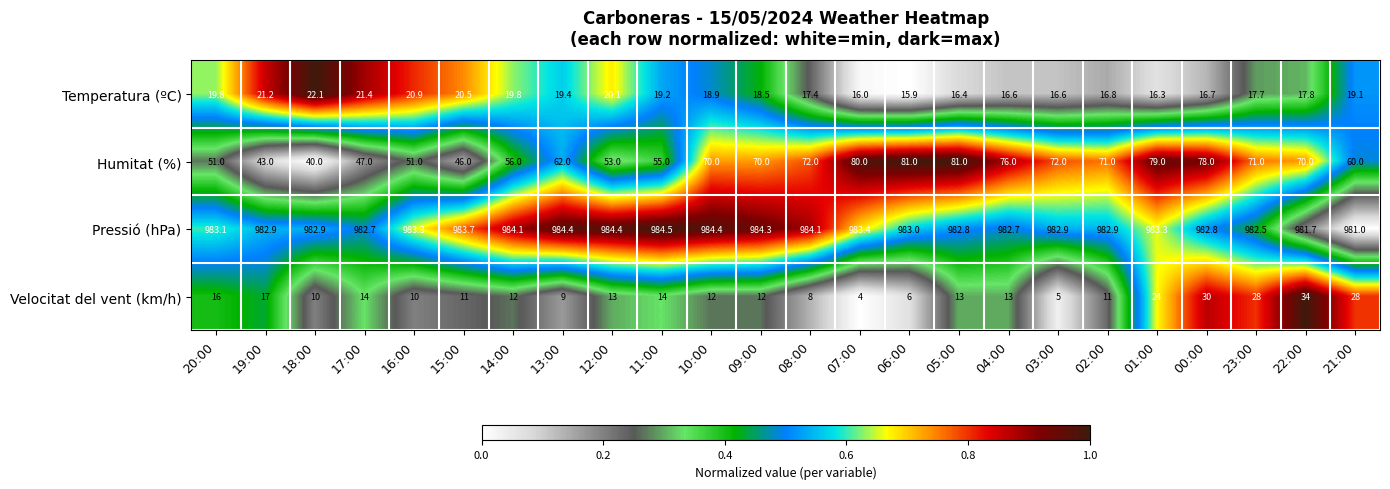

Which series has the largest range (max minus min)?

Humitat (%)